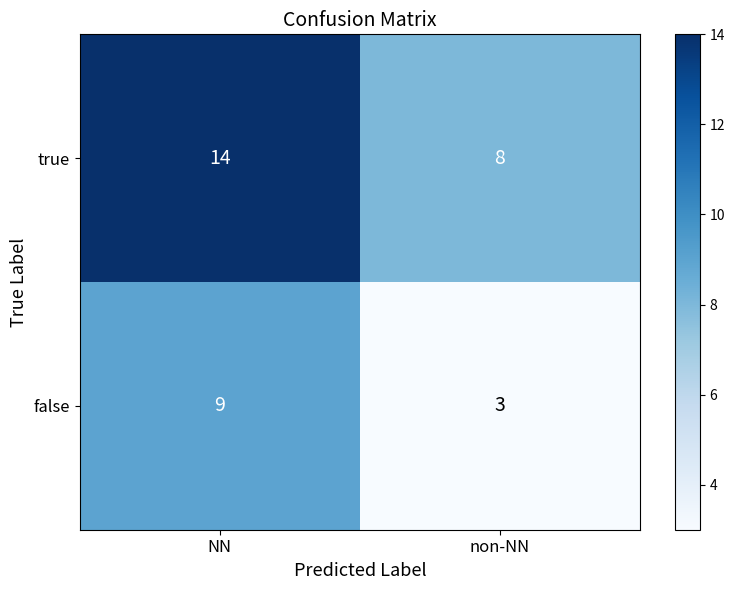

What is the approximate value of true at NN?

14